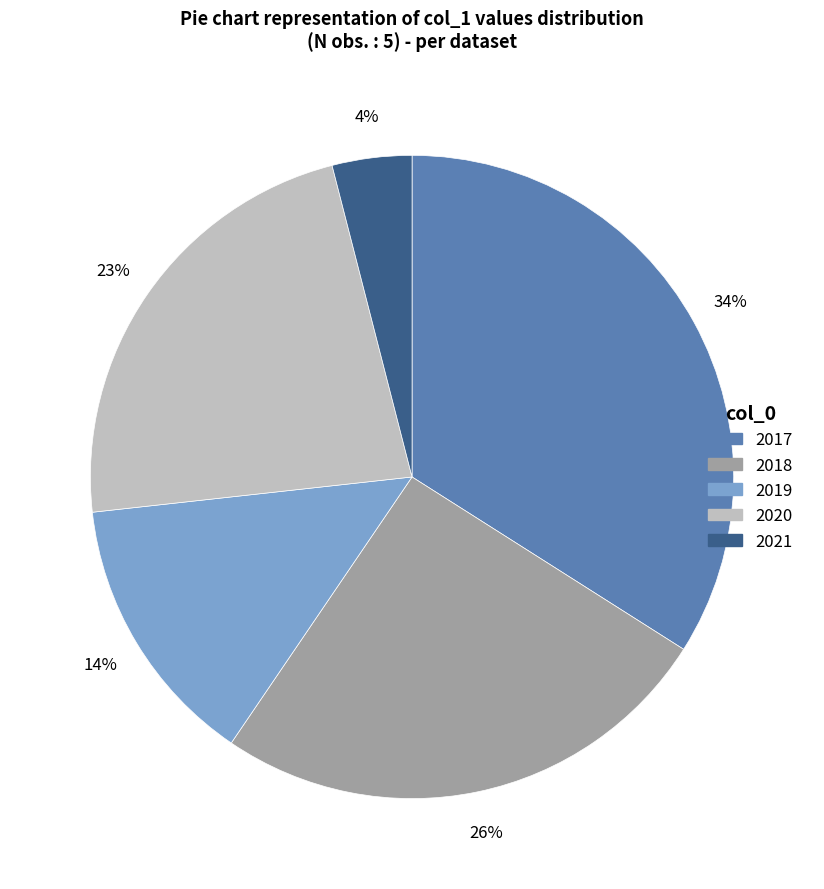

What is the ratio of the value at 2019 to the value at 2018?

0.5